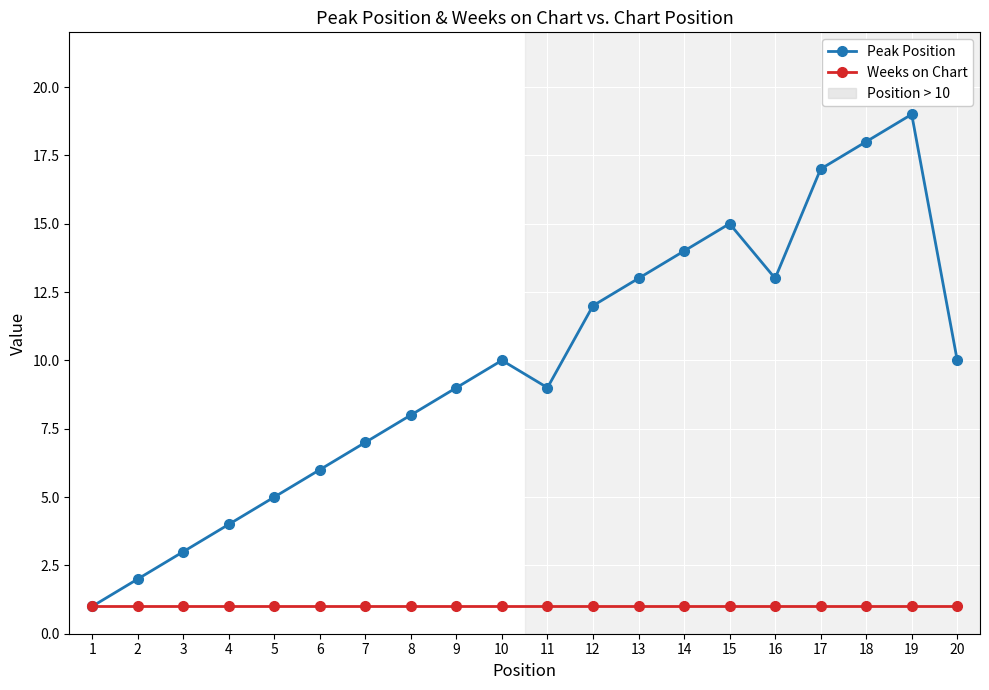

What is the greatest value displayed?

19